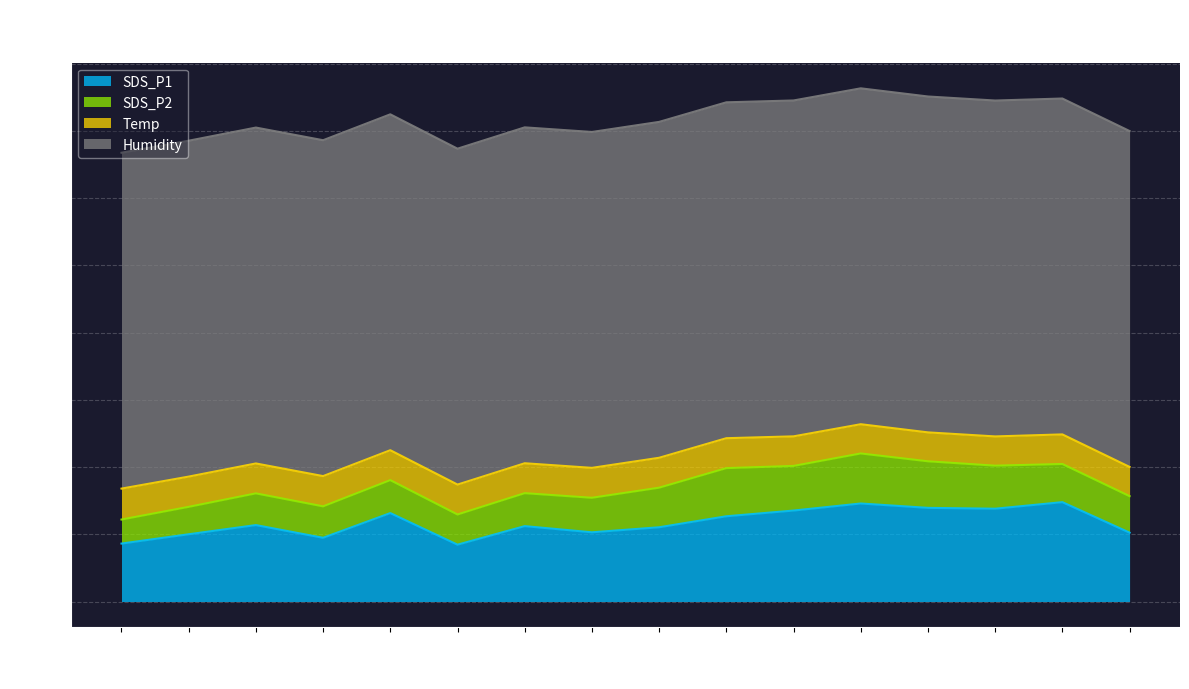

How many lines are shown in the chart?

4